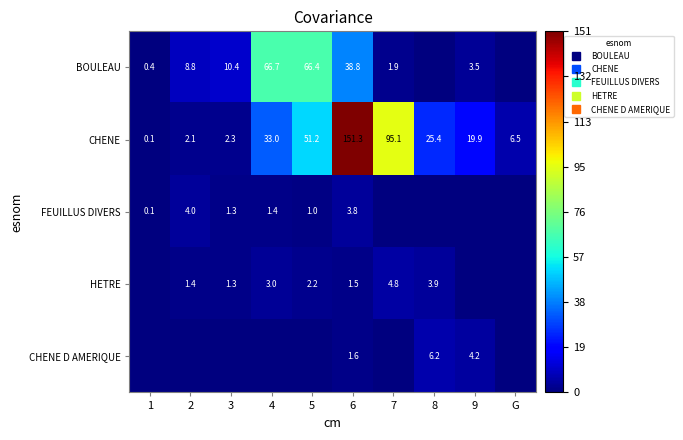

True or false: CHENE D AMERIQUE has a value of 0.0 at 4.

True